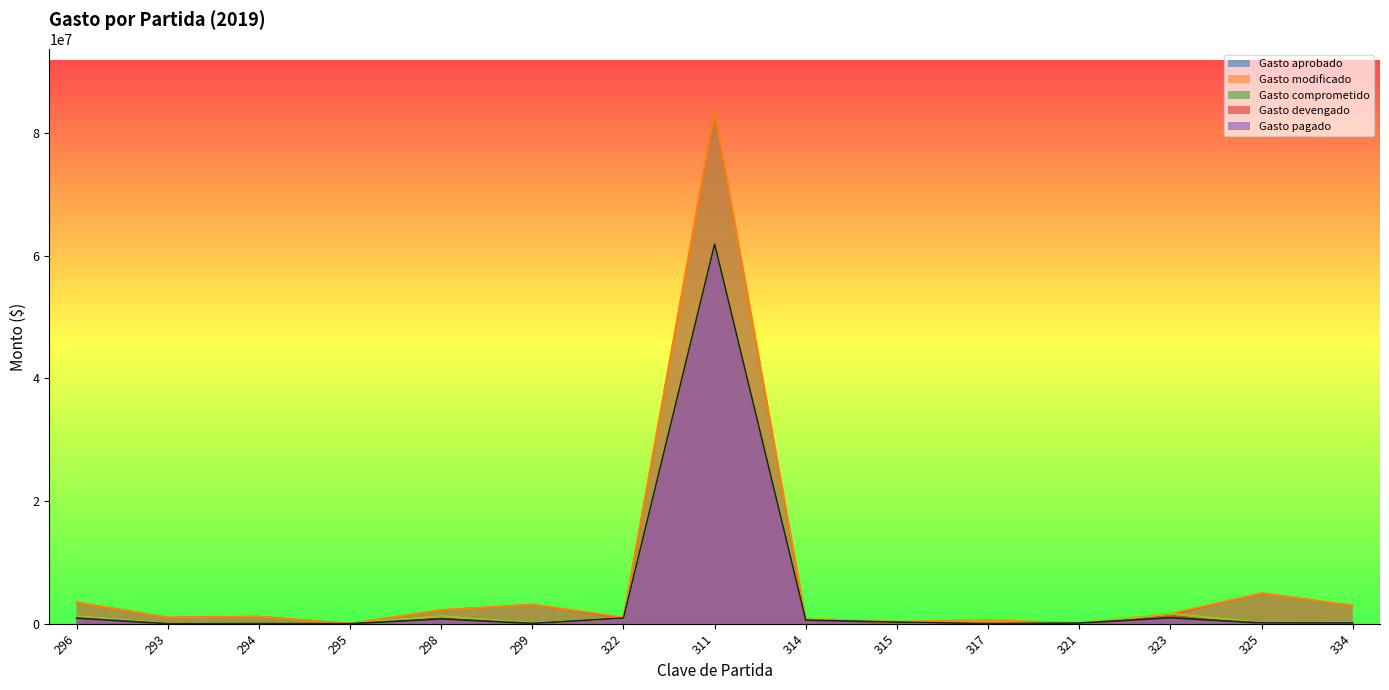

How many categories are shown in the chart?

15